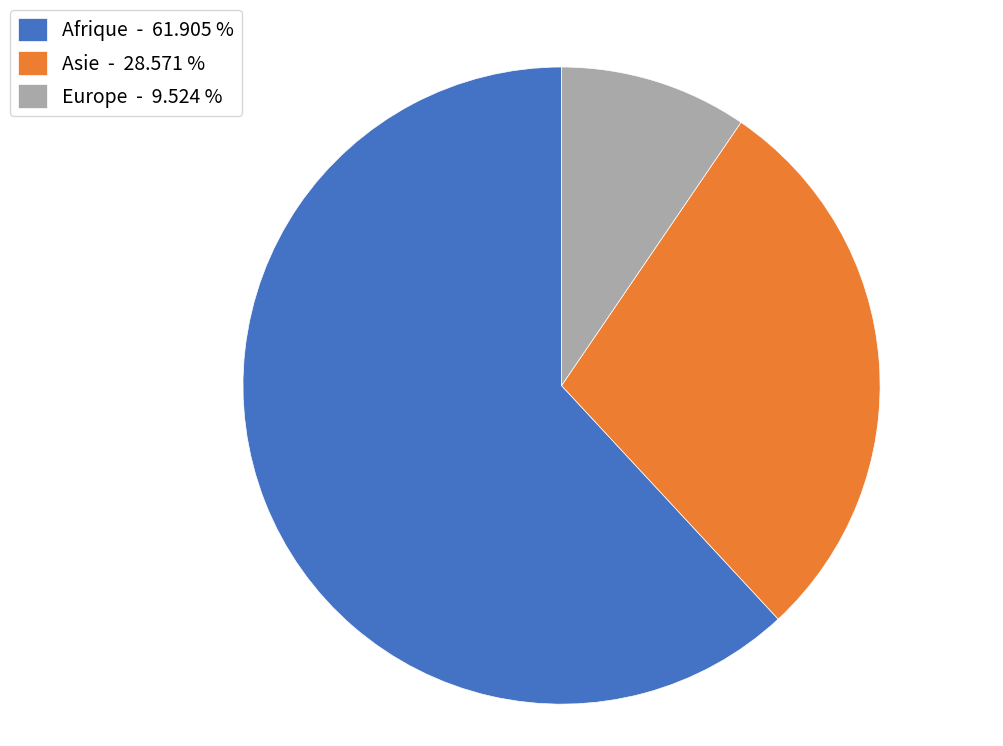

What is the largest slice in the pie chart?

Afrique - 61.905 %